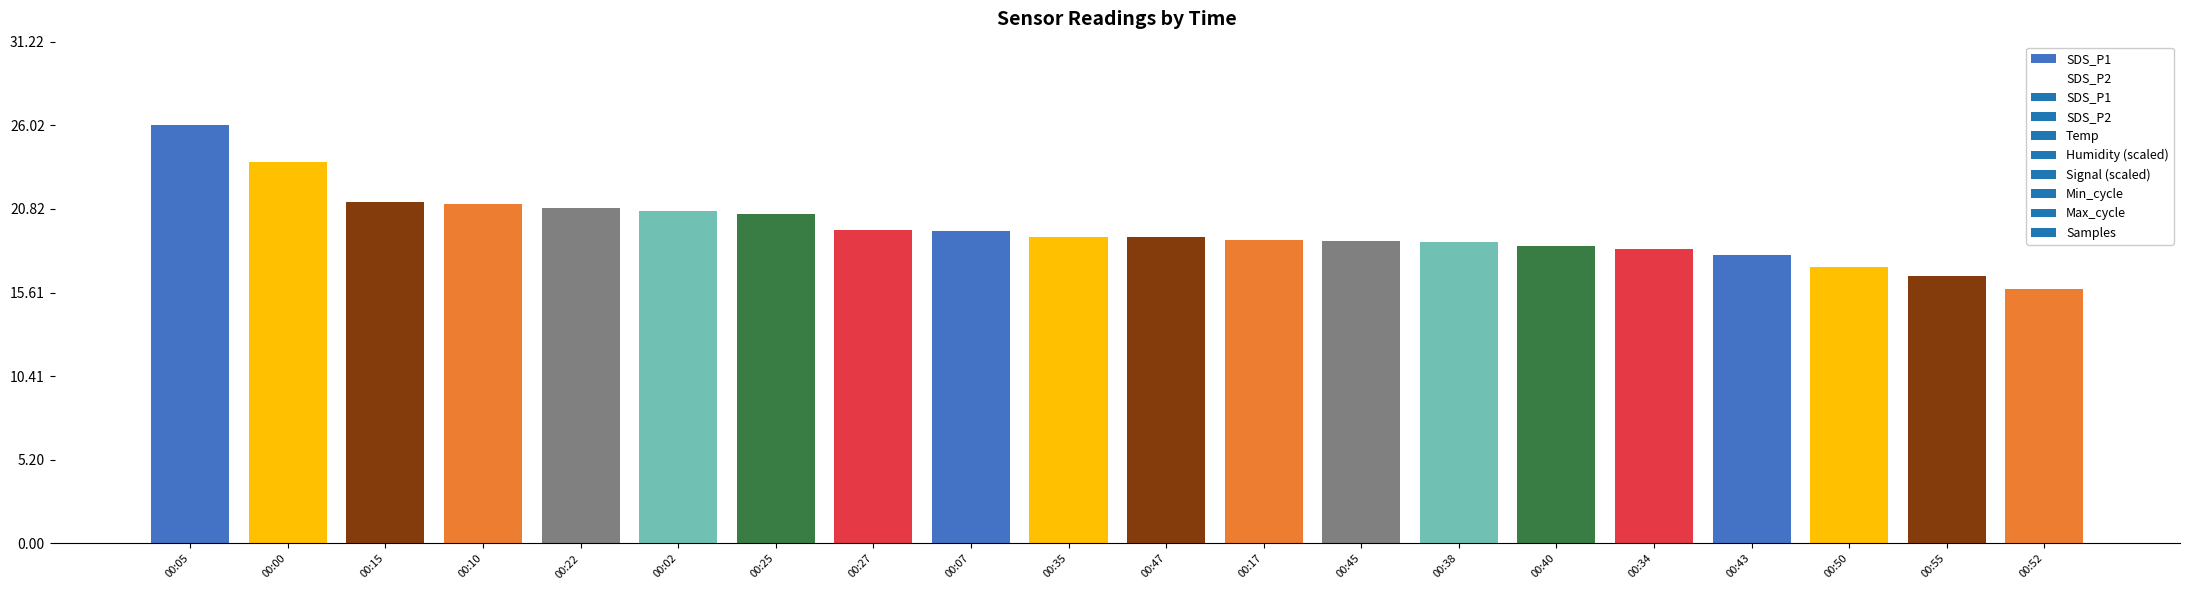

The value at 00:38 is 33.3. True or false?

False